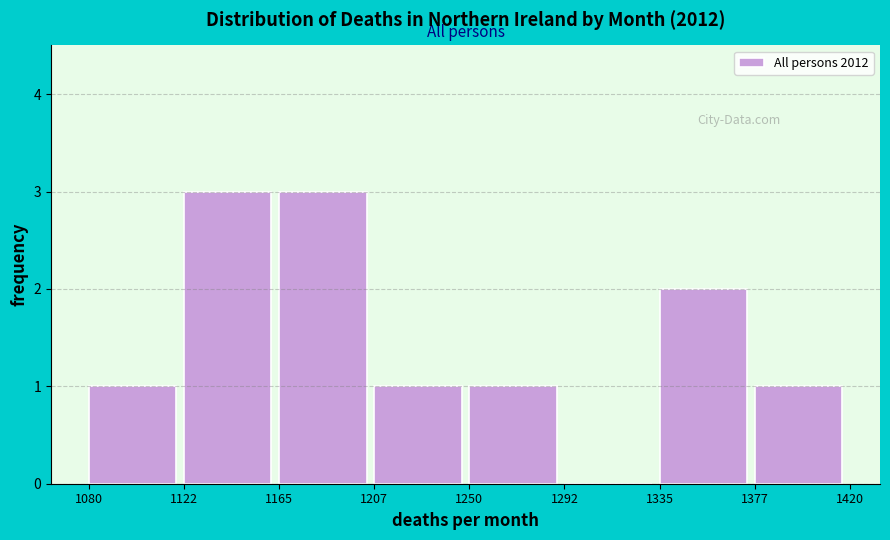

Reading left to right, list every bar in this chart as the range it spans on the x-axis followed by its height. The values are not printed on the chart, so give them approximately, as read against the axis.

1080 to 1122: 1
1122 to 1165: 3
1165 to 1207: 3
1207 to 1250: 1
1250 to 1292: 1
1292 to 1335: 0
1335 to 1377: 2
1377 to 1420: 1